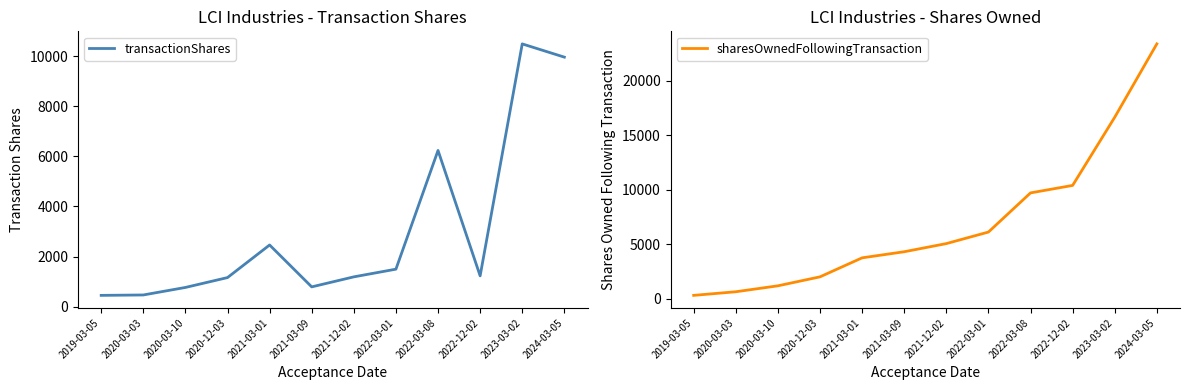

Reading left to right, extract all data points from this chart.

transactionShares: 452	468	768	1162	2463	791	1191	1498	6236	1231	10489	9961
sharesOwnedFollowingTransaction: 319	650	1194	2016	3757	4316	5061	6119	9706	10392	16639	23355